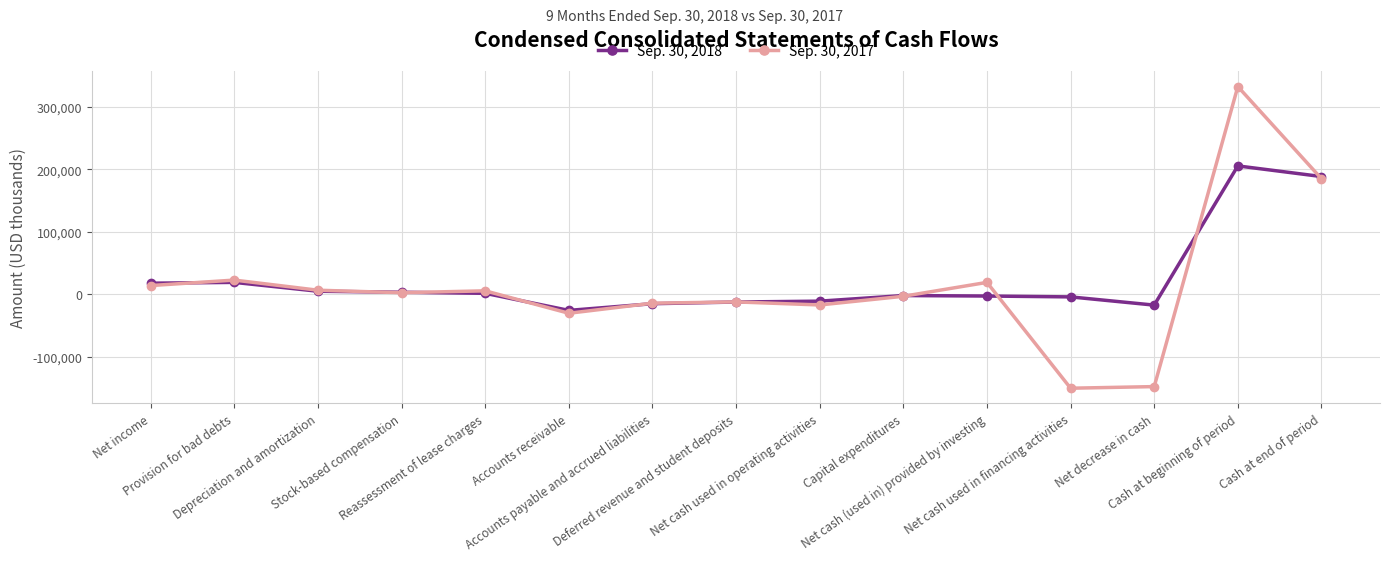

Rank the series by their average value, from highest to lowest.

Sep. 30, 2018, Sep. 30, 2017